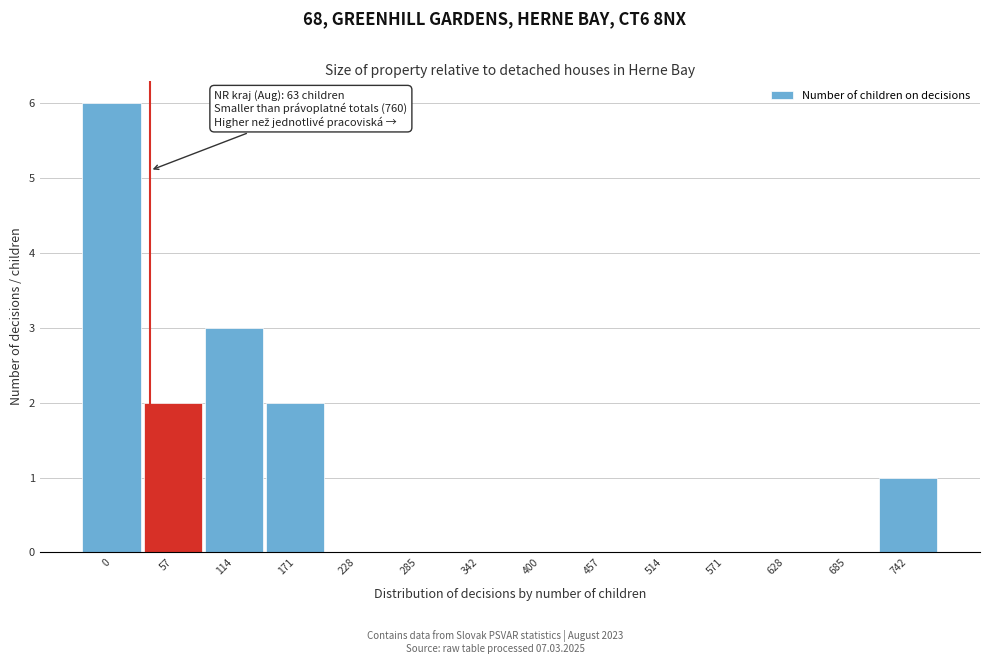

Reading left to right, list all the values displayed in this chart.

0=6	57=2	114=3	171=2	228=0	285=0	342=0	400=0	457=0	514=0	571=0	628=0	685=0	742=1